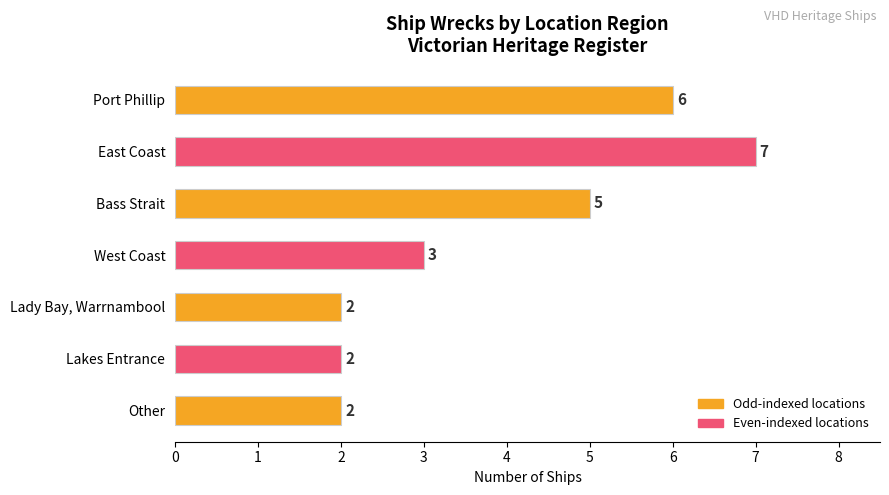

What is the minimum value shown in the chart?

2